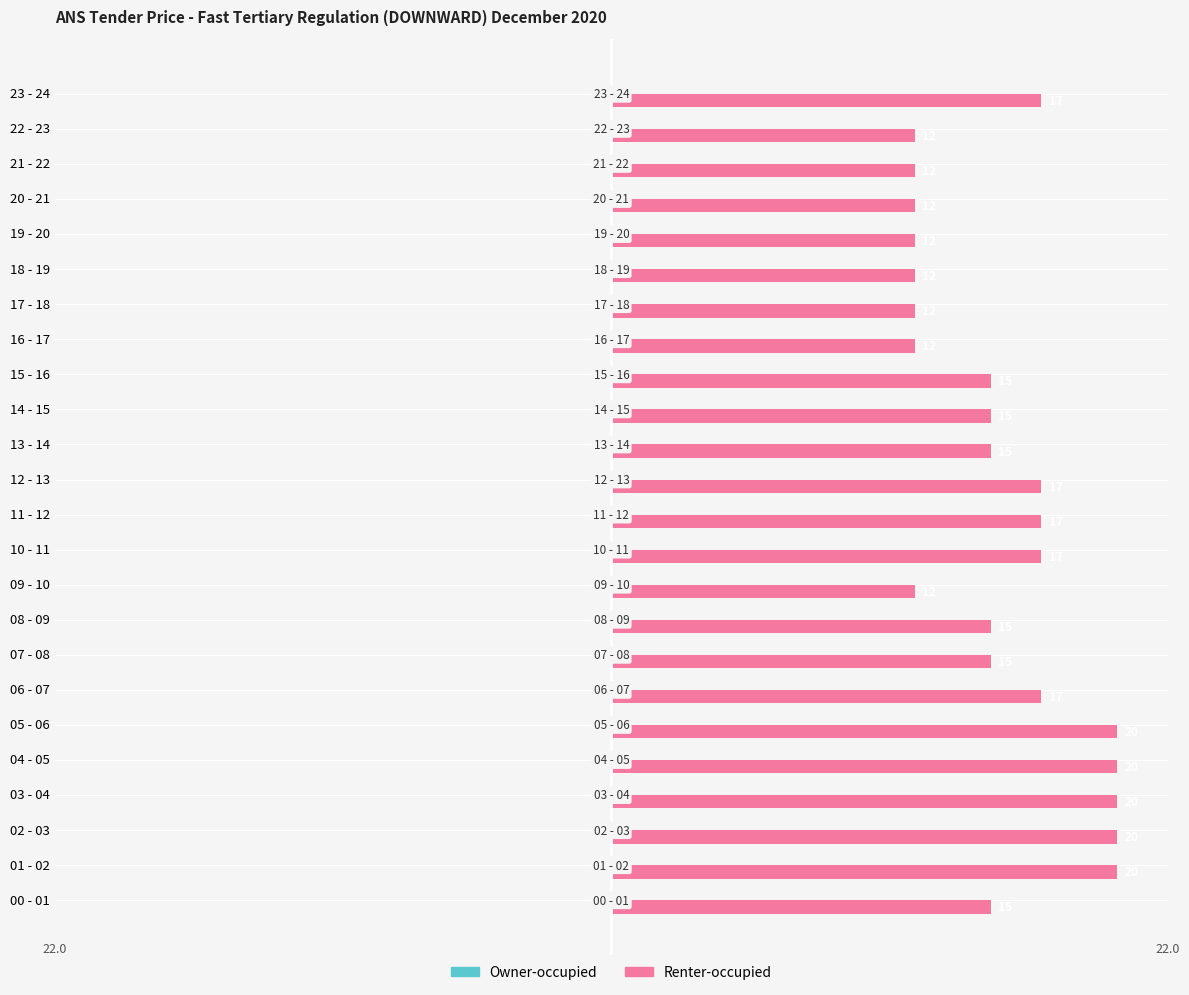

The chart shows a value of 20 at 03 - 04. True or false?

True